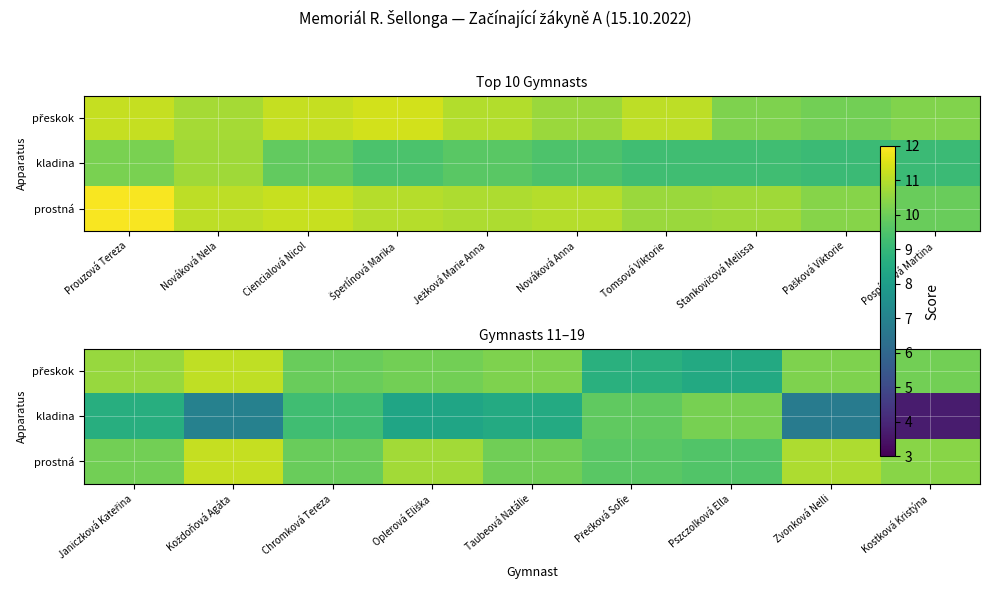

The value of přeskok at Kostková Kristýna is 14.1. True or false?

False